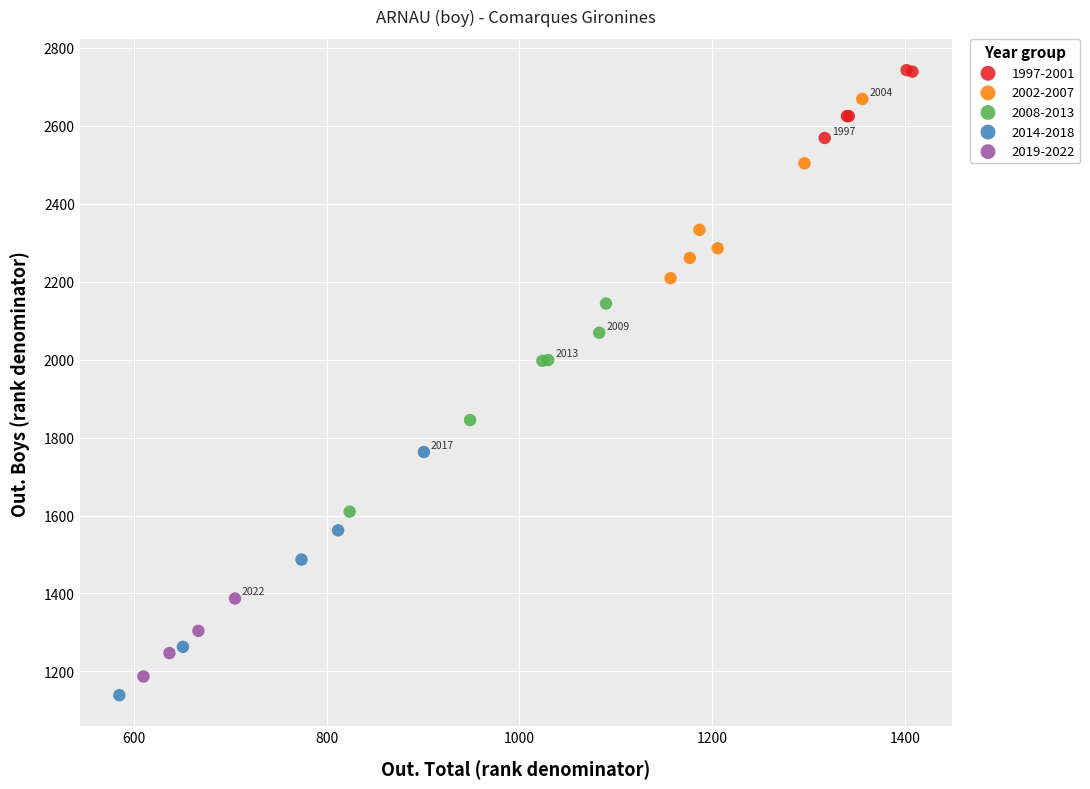

Which series has the widest spread of Y values?

2014-2018